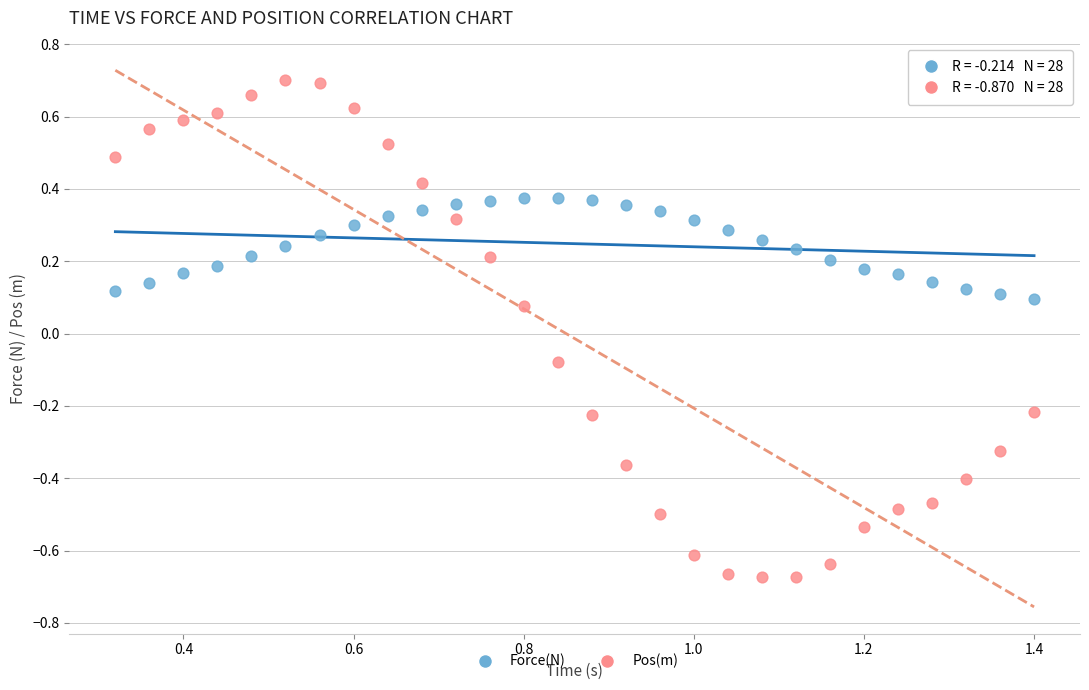

Which series has the widest spread of Y values?

Pos(m)